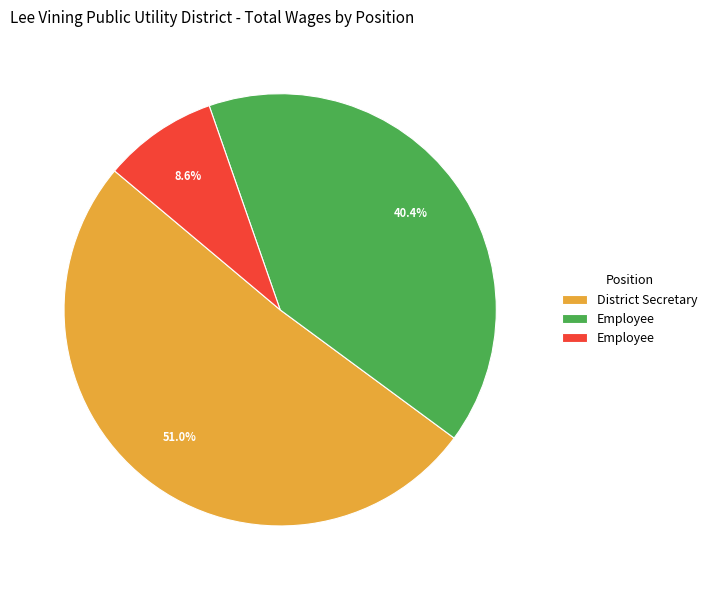

Does any single category account for the majority?

Yes